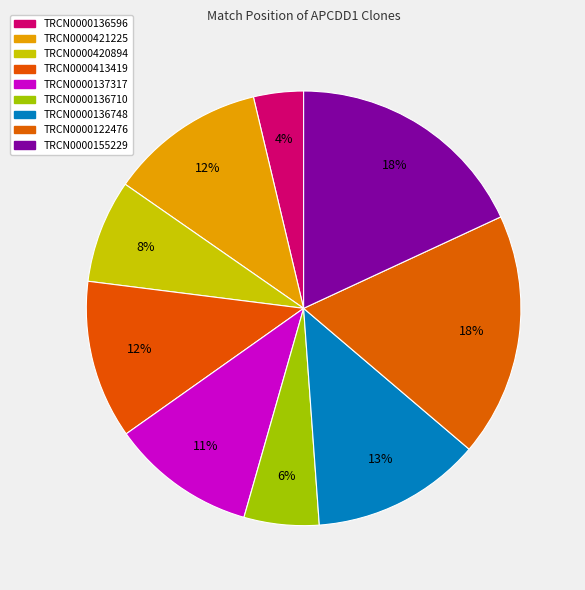

Which slice is the smallest?

TRCN0000136596